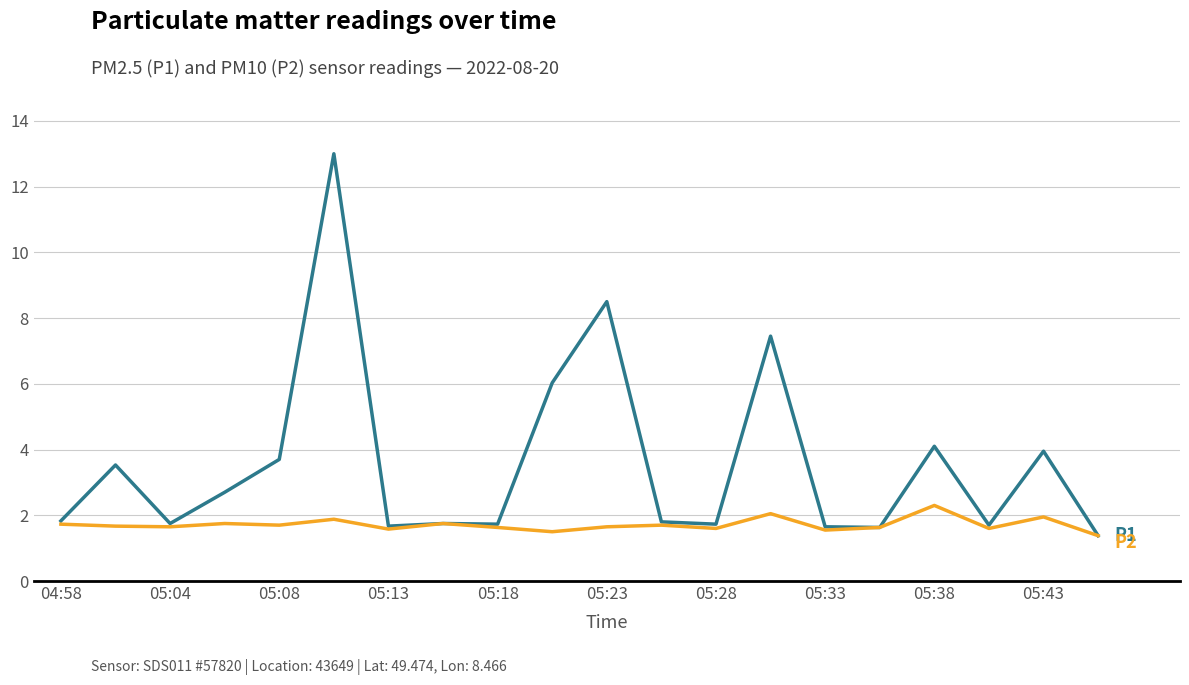

What is the maximum value shown in the chart?

13.0